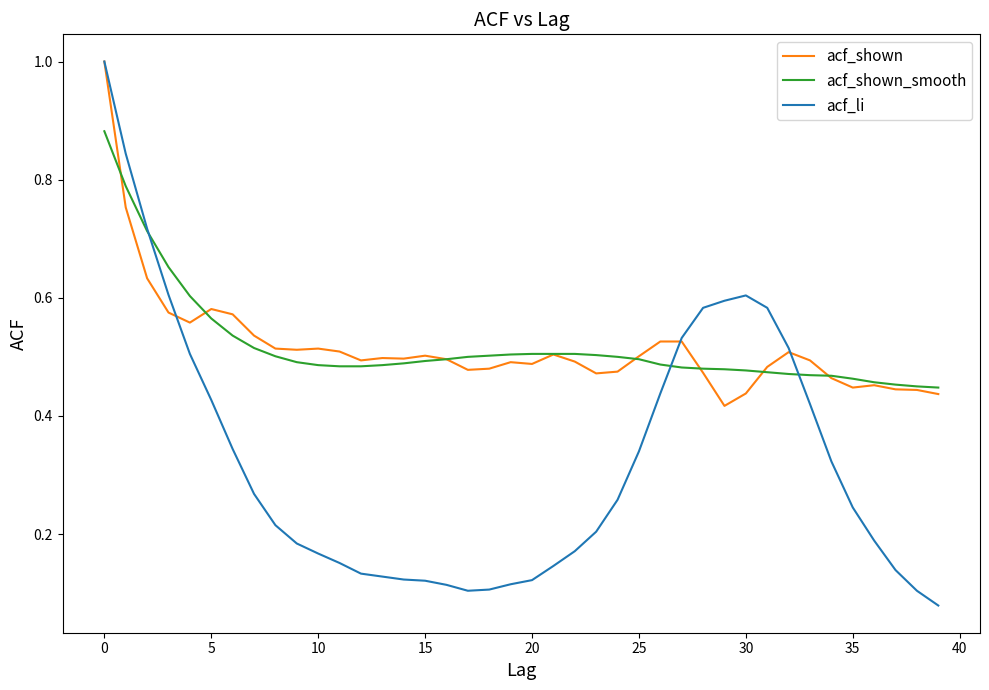

Which series has the widest spread of values?

acf_li